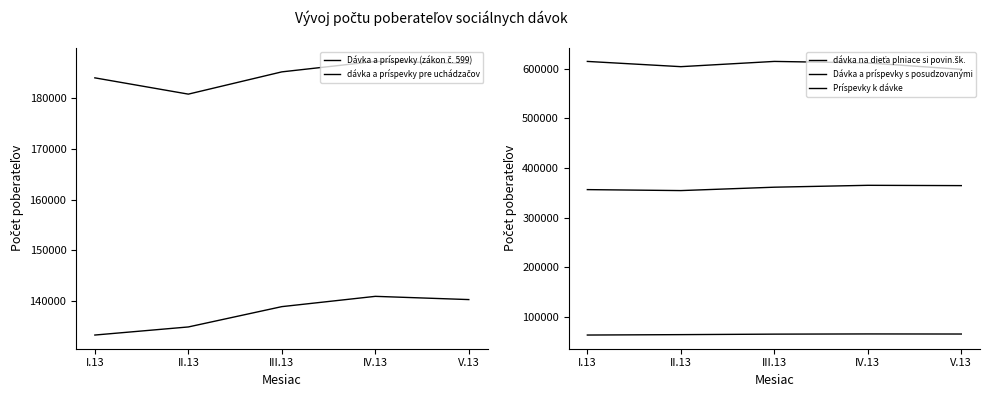

At how many categories does at least one series exceed 412736?

5